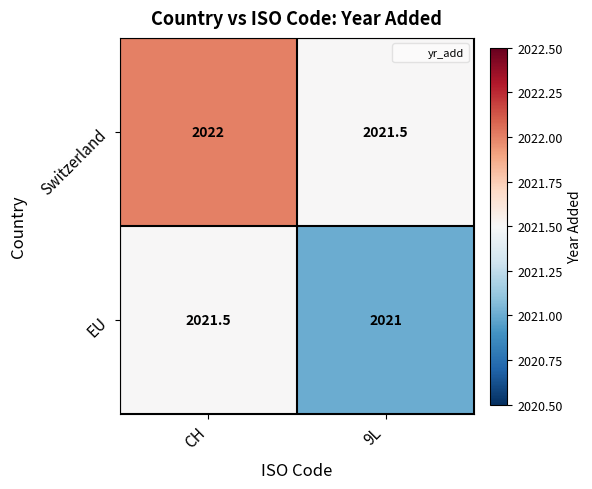

Reading left to right, list all the values displayed in this chart.

Switzerland: 2022.0	2021.5
EU: 2021.5	2021.0